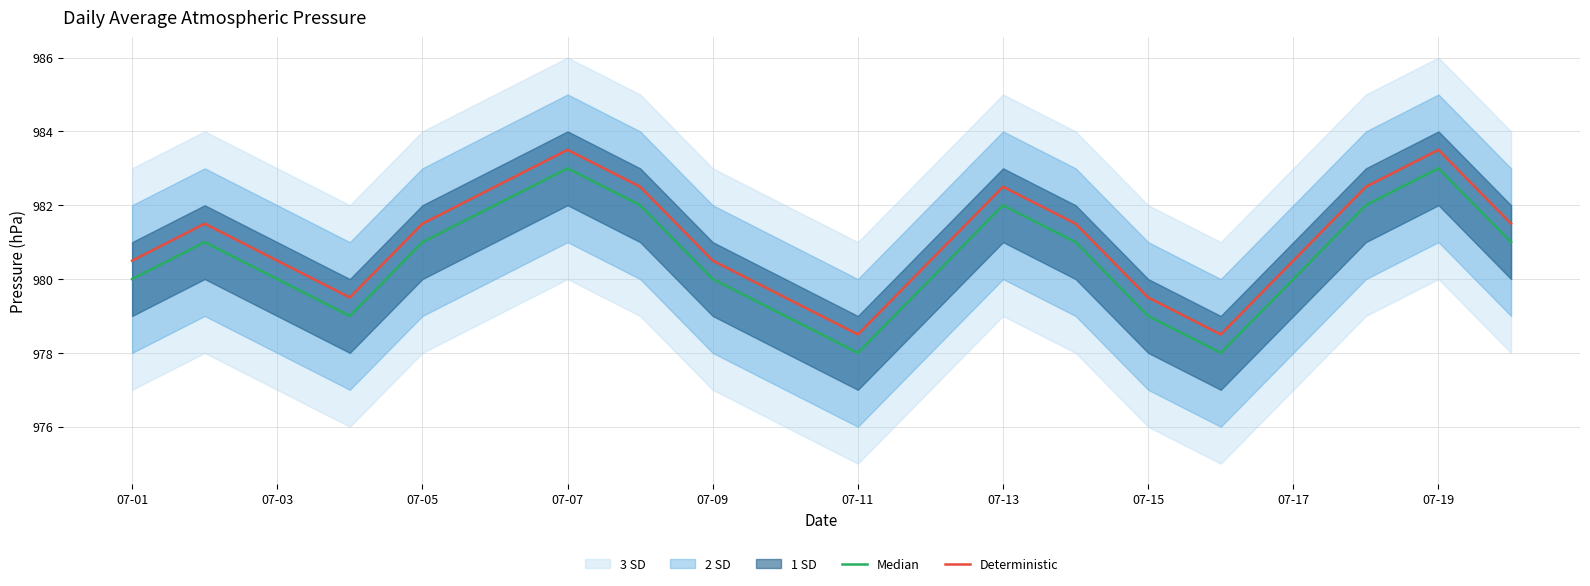

The value of Deterministic at 07-13 is 1438.4. True or false?

False